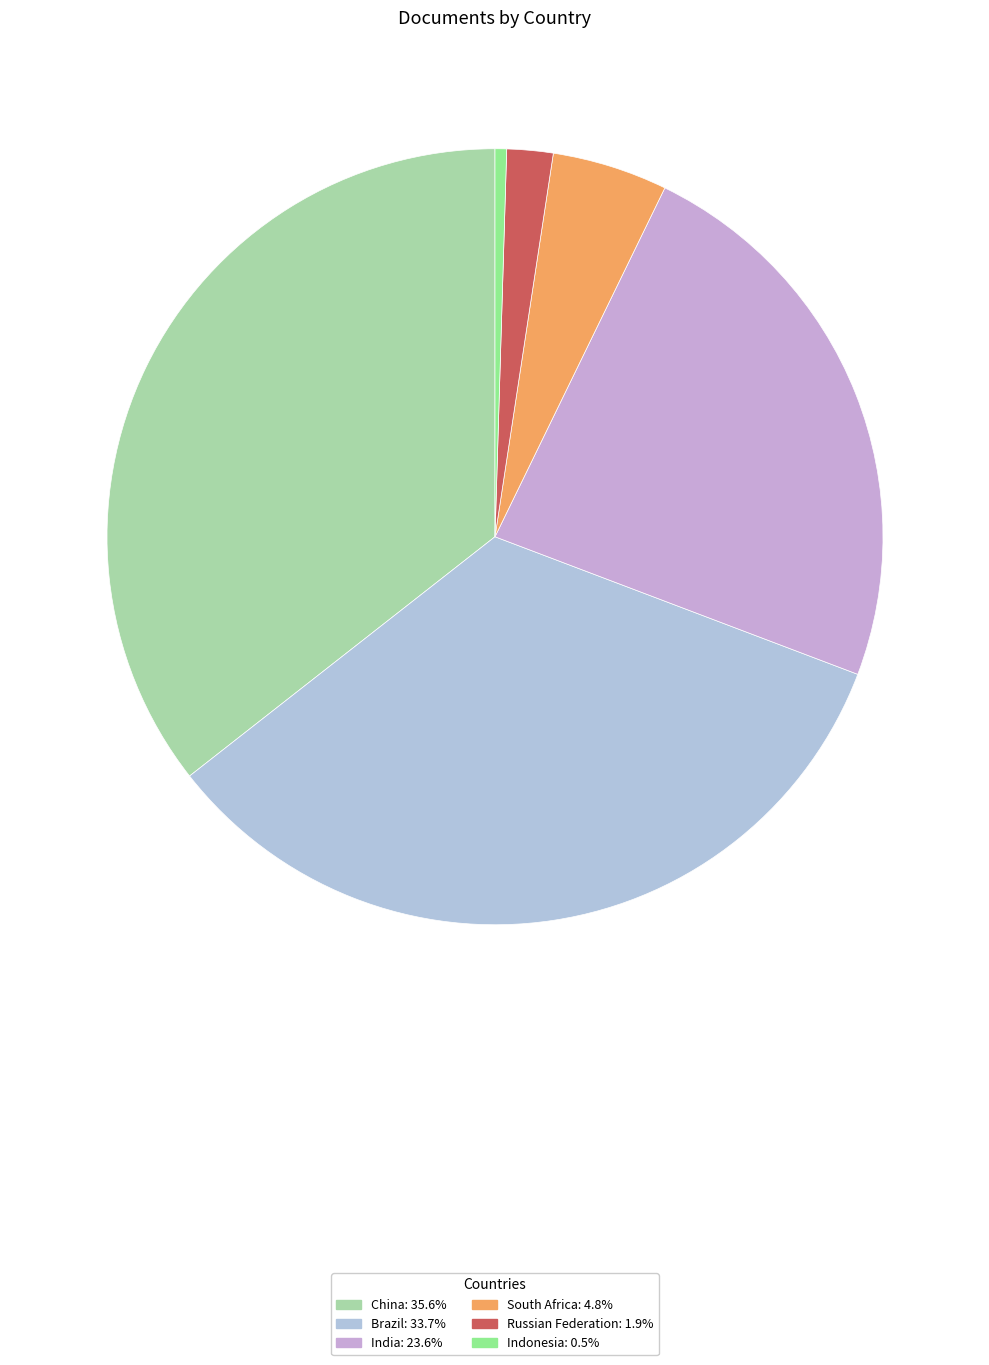

Does any single category account for the majority?

No